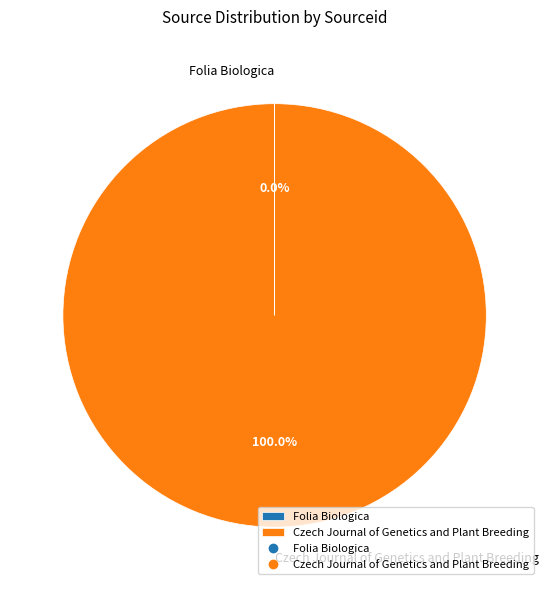

Which category has the biggest portion of the pie?

Czech Journal of Genetics and Plant Breeding